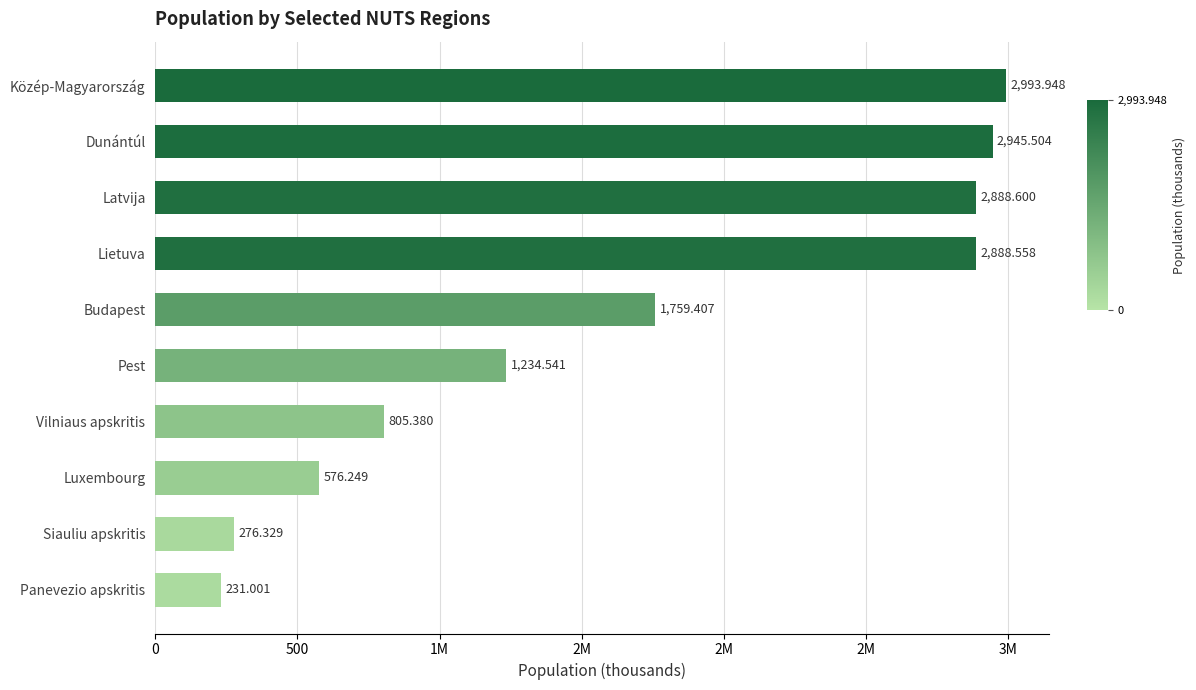

Are the bars horizontal?

Yes